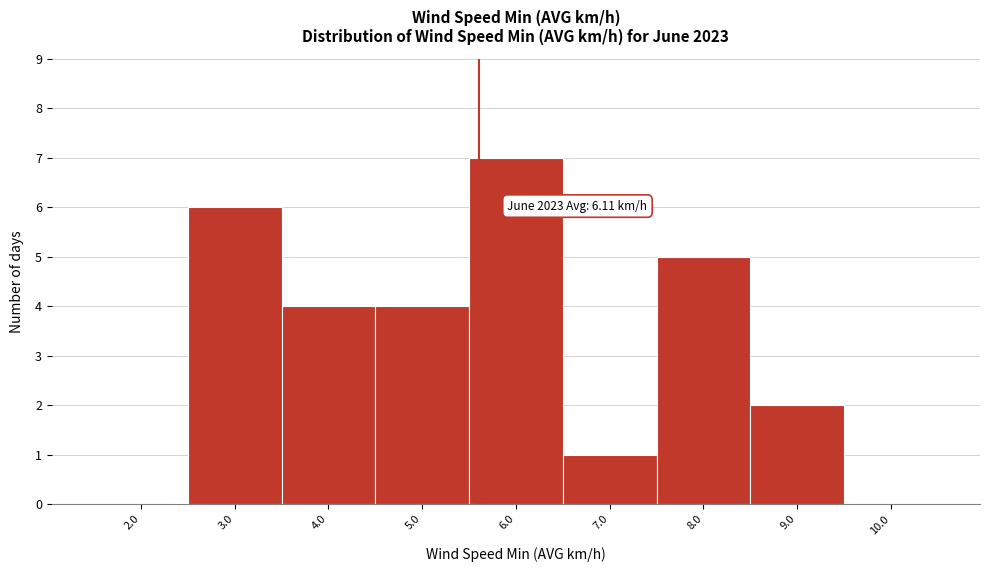

Reading left to right, extract all data points from this chart.

2.0=0	3.0=6	4.0=4	5.0=4	6.0=7	7.0=1	8.0=5	9.0=2	10.0=0